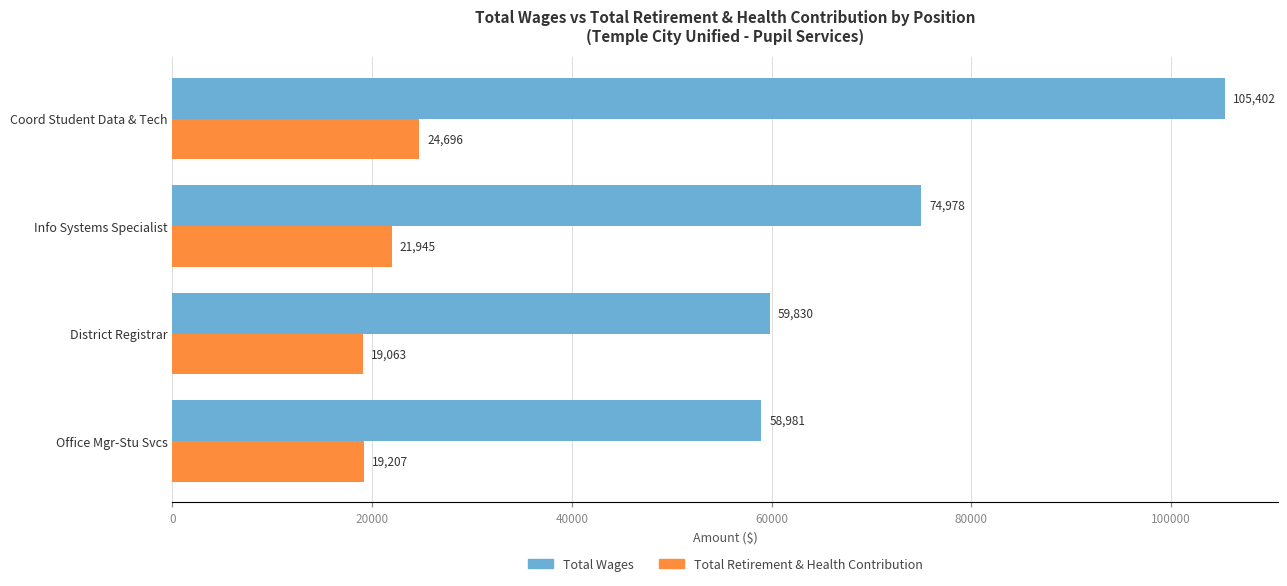

Where is Total Wages nearest to the value 82191?

Info Systems Specialist